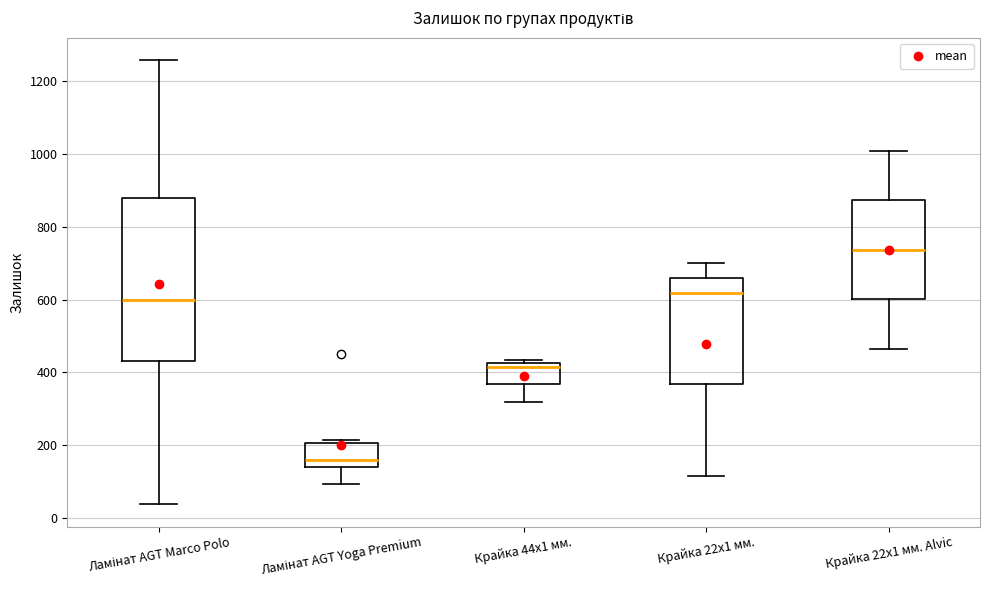

Reading left to right, transcribe this box plot: for each box, give where its median line is, the range the box spans, and where its two whiskers end, as read against the y-axis. The values are not printed on the chart, so give them approximately, as read against the axis.

Ламінат AGT Marco Polo: median 600, box 440 to 880, whiskers 40 to 1260
Ламінат AGT Yoga Premium: median 160, box 140 to 200, whiskers 100 to 220
Крайка 44x1 мм.: median 420 (just below the box's upper edge), box 360 to 420, whiskers 320 to 440
Крайка 22x1 мм.: median 620, box 360 to 660, whiskers 120 to 700
Крайка 22x1 мм. Alvic: median 740, box 600 to 880, whiskers 460 to 1000